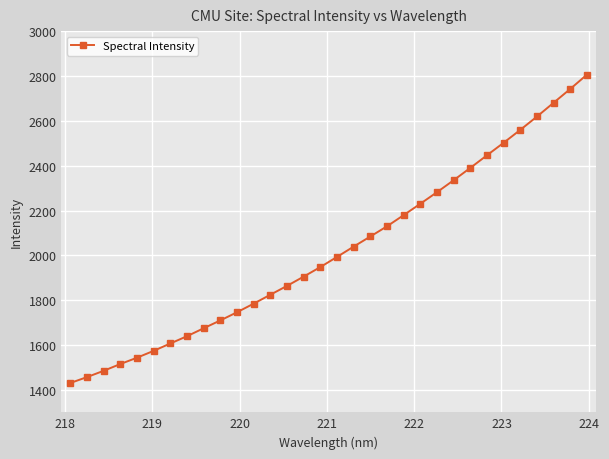

What is the smallest value displayed?

1430.5